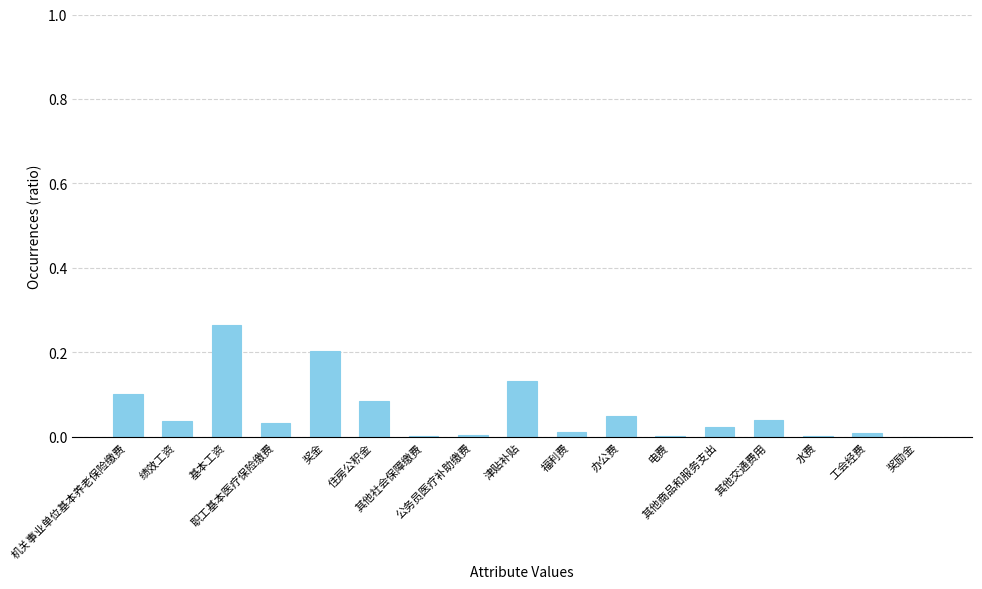

What is the sum of all values?

1.0